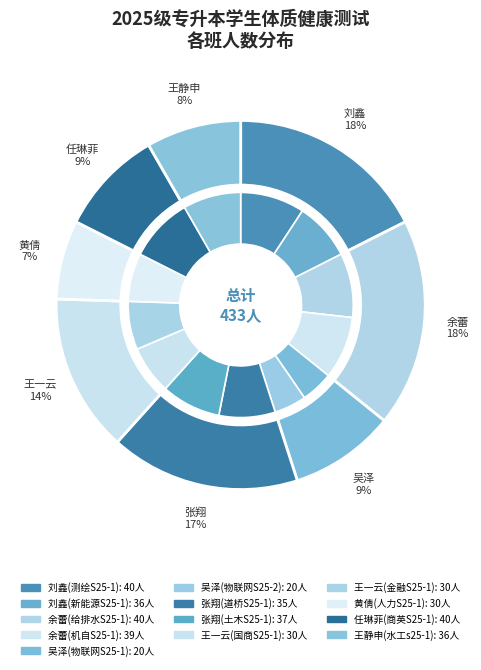

Is there a majority slice in this chart?

No